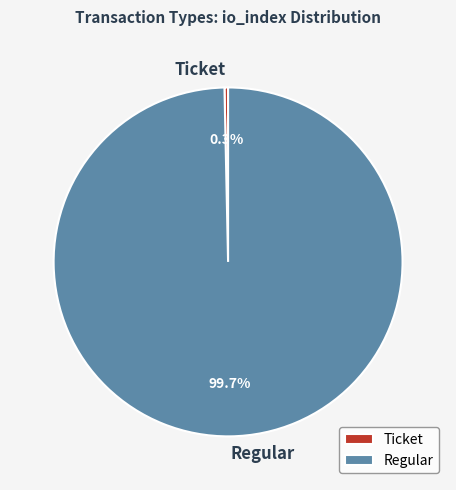

Count the number of slices in the pie.

2